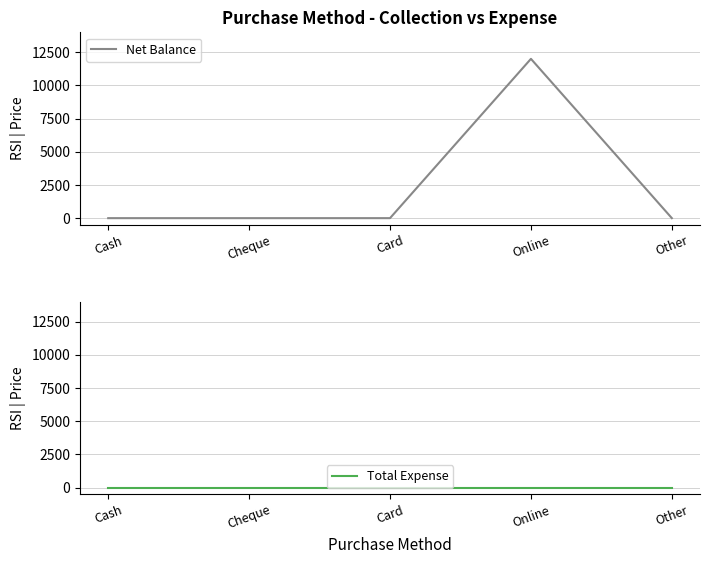

True or false: Total Expense and Net Balance intersect in this chart.

False